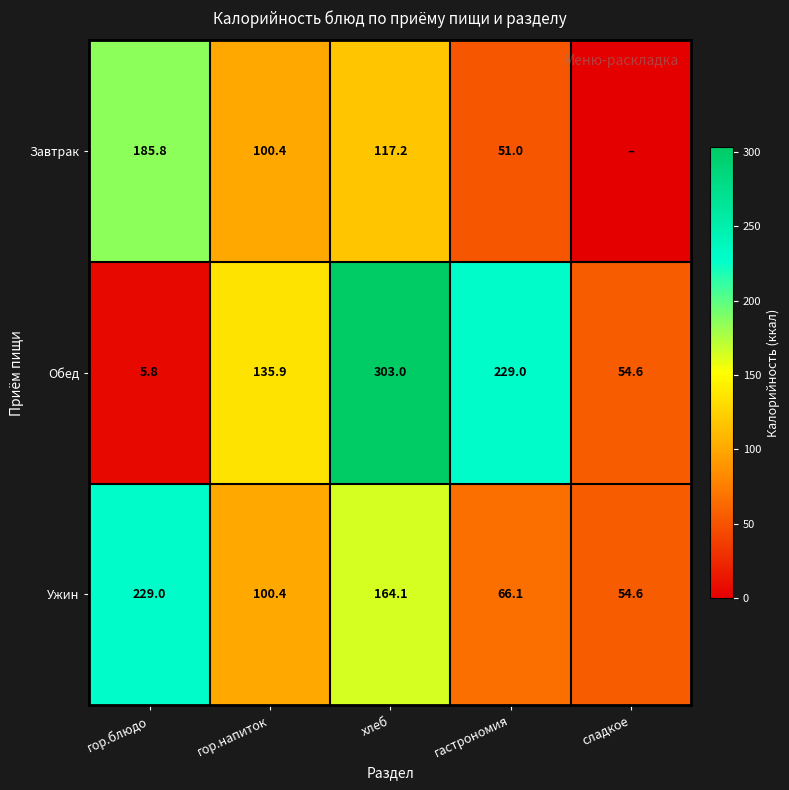

At which label does Обед reach its peak?

хлеб